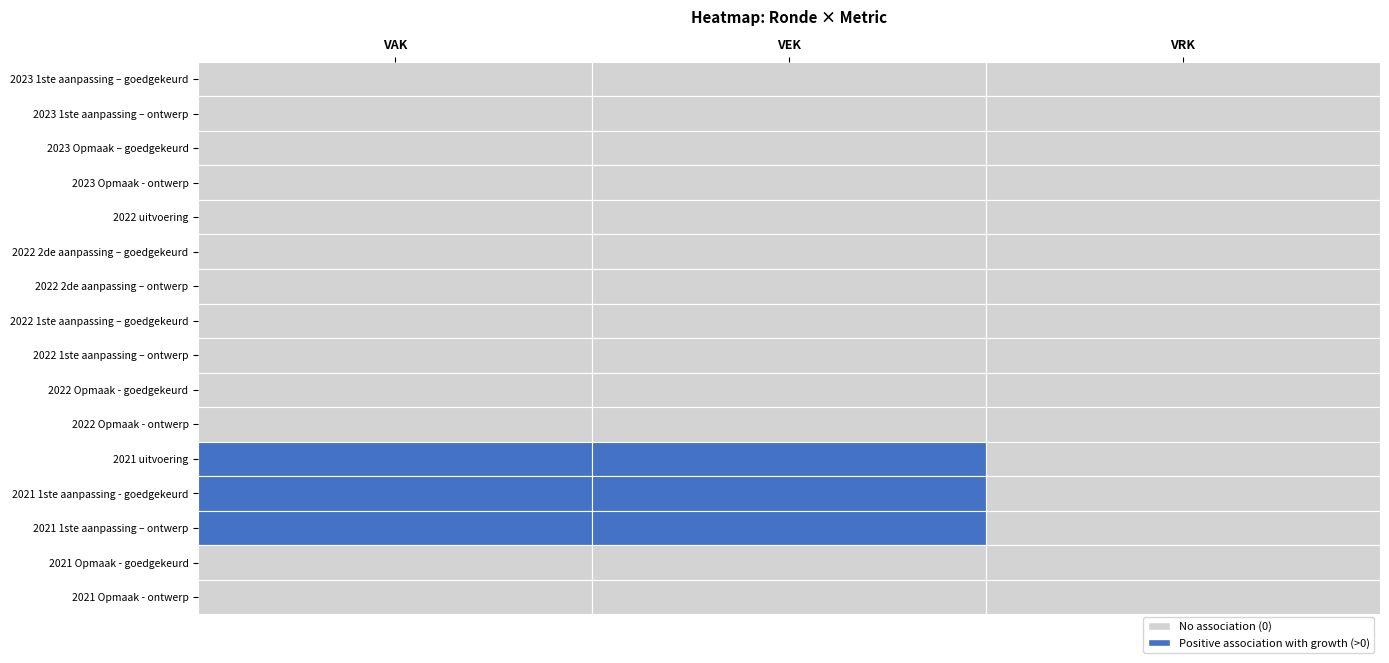

Reading left to right, what are all the values shown in this chart?

2023 1ste aanpassing – goedgekeurd: VAK=0	VEK=0	VRK=0
2023 1ste aanpassing – ontwerp: VAK=0	VEK=0	VRK=0
2023 Opmaak – goedgekeurd: VAK=0	VEK=0	VRK=0
2023 Opmaak - ontwerp: VAK=0	VEK=0	VRK=0
2022 uitvoering: VAK=0	VEK=0	VRK=0
2022 2de aanpassing – goedgekeurd: VAK=0	VEK=0	VRK=0
2022 2de aanpassing – ontwerp: VAK=0	VEK=0	VRK=0
2022 1ste aanpassing – goedgekeurd: VAK=0	VEK=0	VRK=0
2022 1ste aanpassing – ontwerp: VAK=0	VEK=0	VRK=0
2022 Opmaak - goedgekeurd: VAK=0	VEK=0	VRK=0
2022 Opmaak - ontwerp: VAK=0	VEK=0	VRK=0
2021 uitvoering: VAK=3000	VEK=3000	VRK=0
2021 1ste aanpassing - goedgekeurd: VAK=3000	VEK=3000	VRK=0
2021 1ste aanpassing – ontwerp: VAK=3000	VEK=3000	VRK=0
2021 Opmaak - goedgekeurd: VAK=0	VEK=0	VRK=0
2021 Opmaak - ontwerp: VAK=0	VEK=0	VRK=0